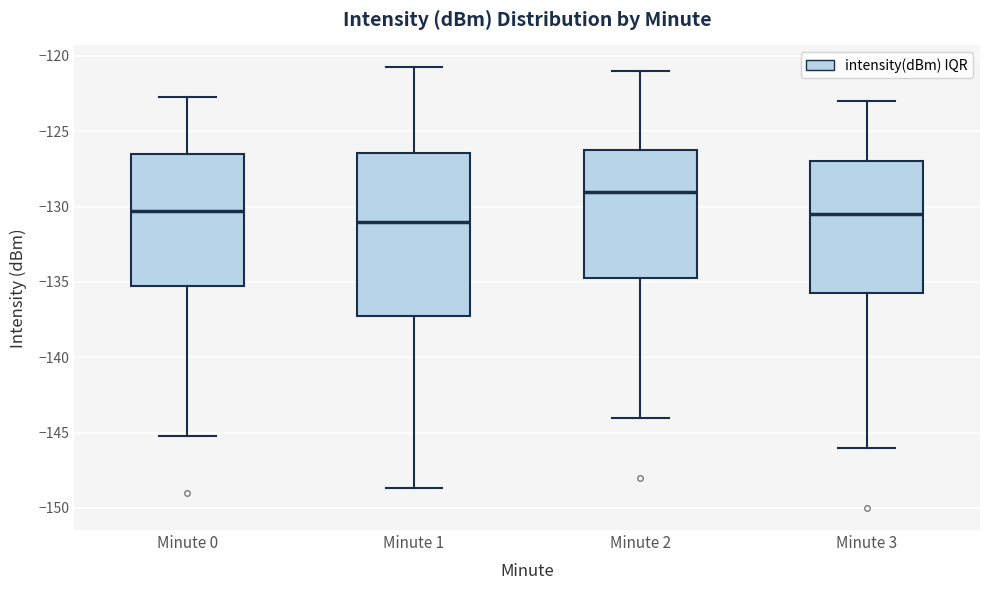

Reading left to right, read every box against the y-axis: the position of its median line, the range the box covers, and the ends of its whiskers. The values are not printed on the chart, so give them approximately, as read against the axis.

Minute 0: median -130.5, box -135.5 to -126.5, whiskers -145.5 to -122.5
Minute 1: median -131.0, box -137.5 to -126.5, whiskers -148.5 to -121.0
Minute 2: median -129.0, box -134.5 to -126.0, whiskers -144.0 to -121.0
Minute 3: median -130.5, box -135.5 to -127.0, whiskers -146.0 to -123.0